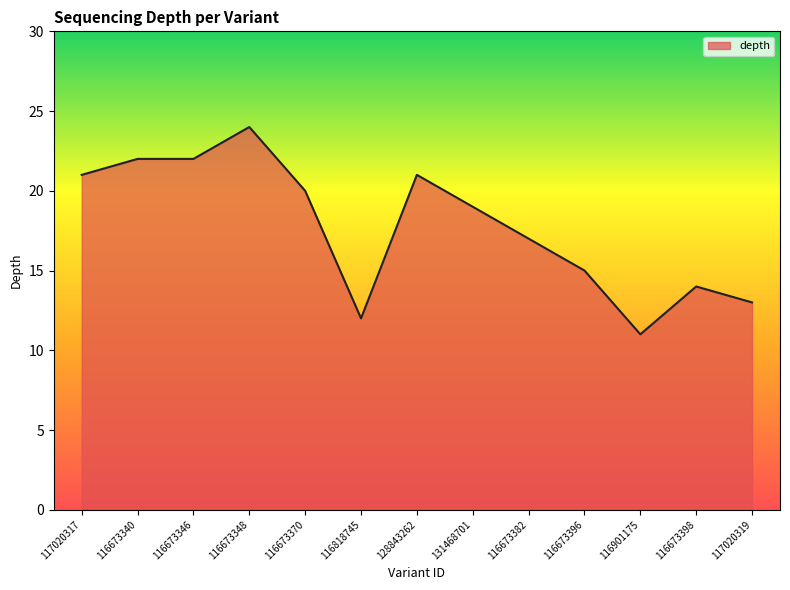

Reading left to right, list all the values displayed in this chart.

117020317=21	116673340=22	116673346=22	116673348=24	116673370=20	116818745=12	128843262=21	131468701=19	116673382=17	116673396=15	116901175=11	116673398=14	117020319=13